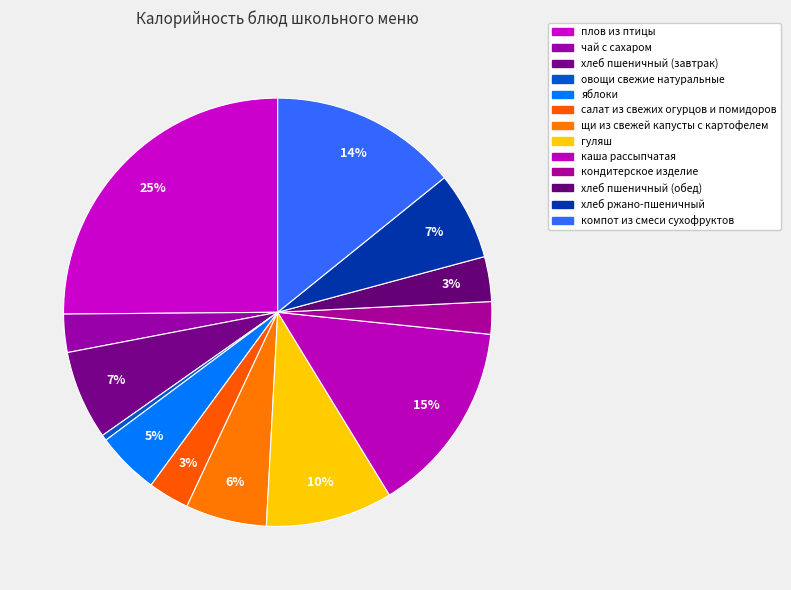

Is there a majority slice in this chart?

No